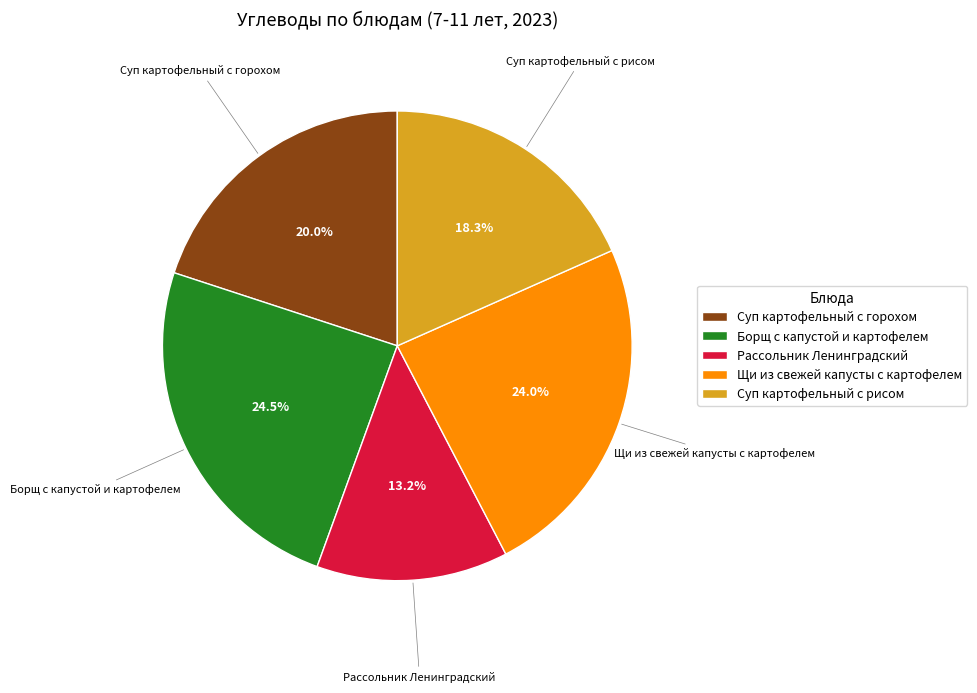

What is the ratio of the value at Суп картофельный с рисом to the value at Рассольник Ленинградский?

1.4